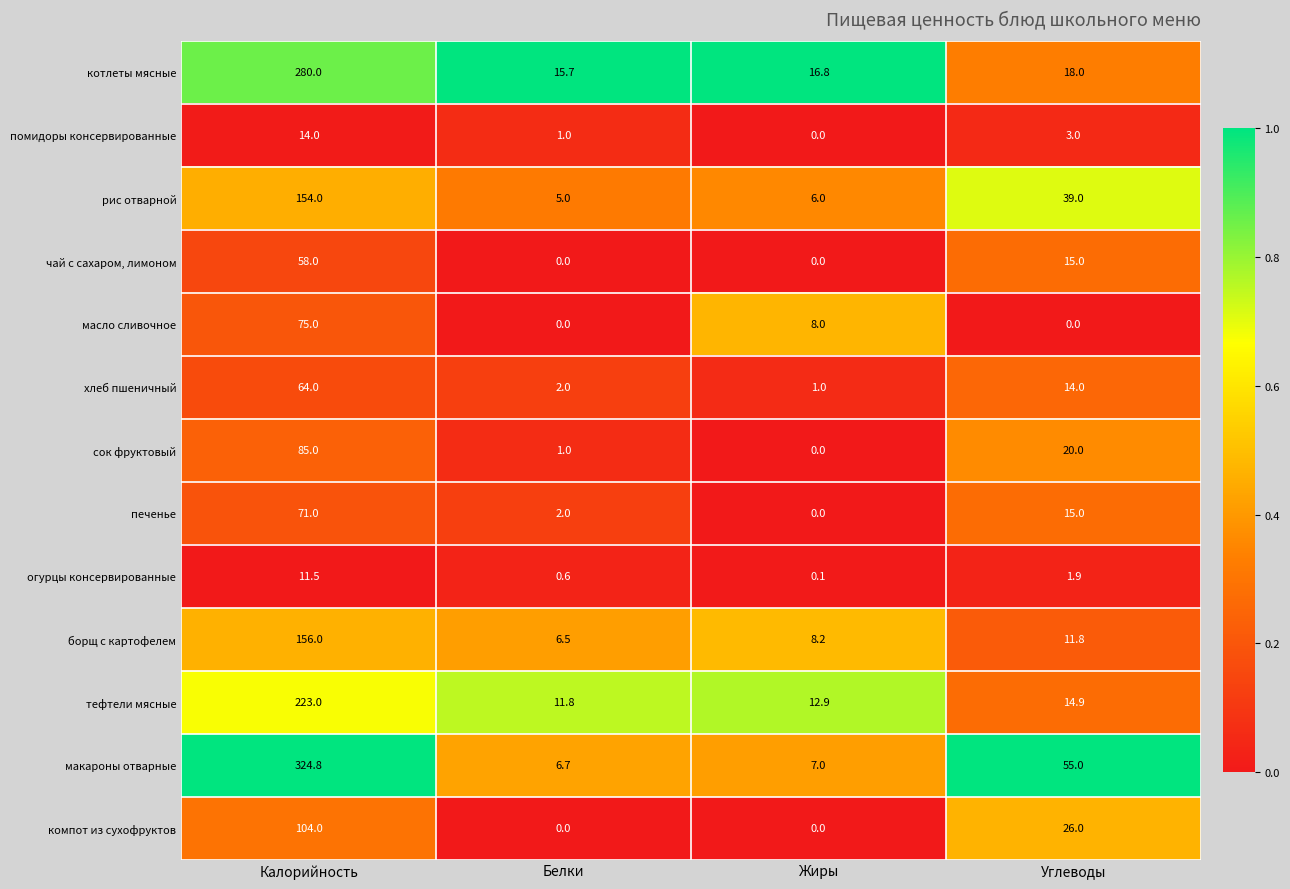

Rank the categories by котлеты мясные value from lowest to highest.

Белки, Жиры, Углеводы, Калорийность